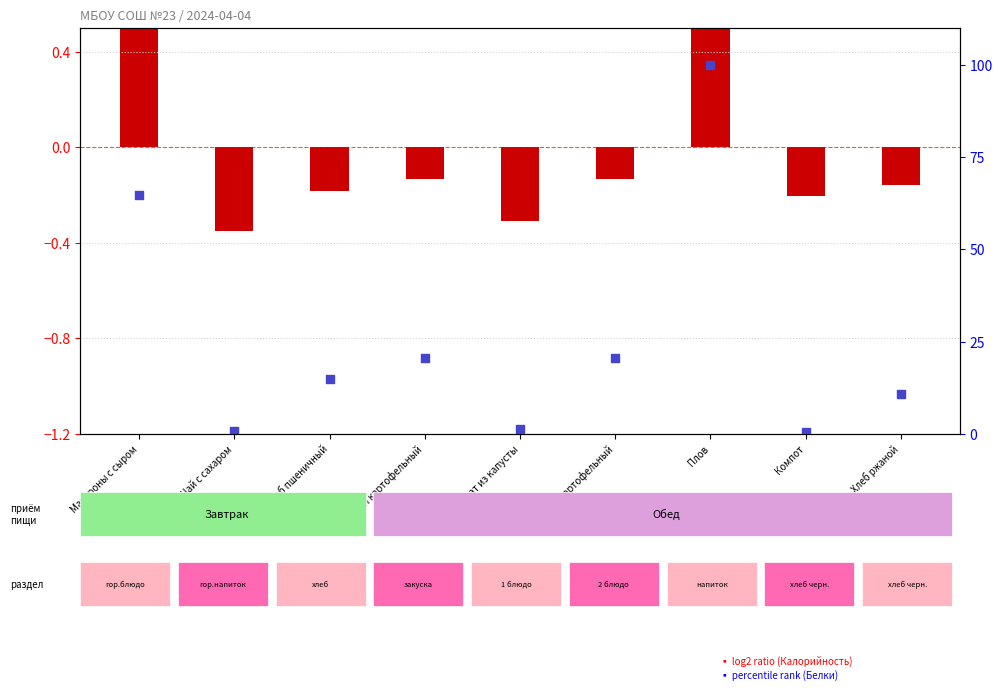

What are all the series names shown in the legend?

log2 ratio (Калорийность), percentile rank within the sample (Белки)